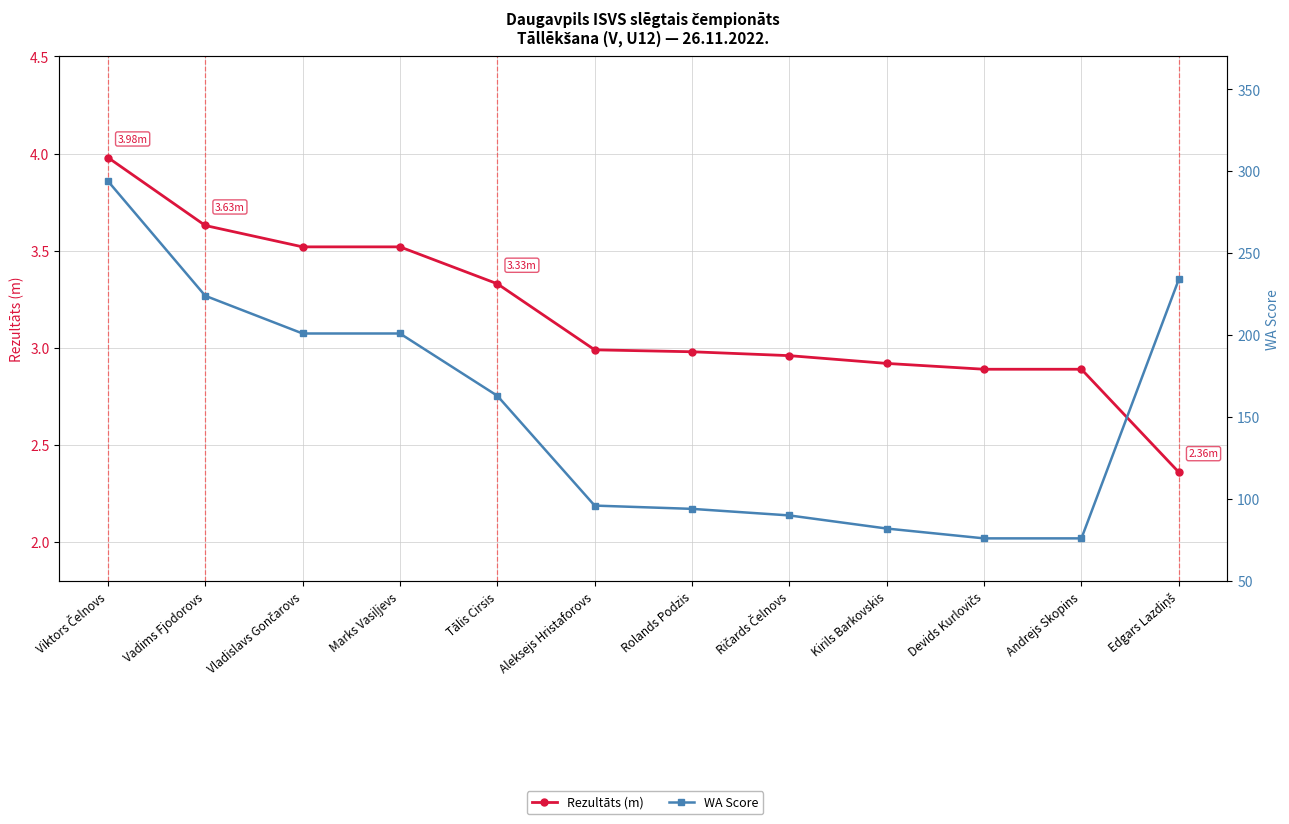

What position from the right is Viktors Čelnovs?

12